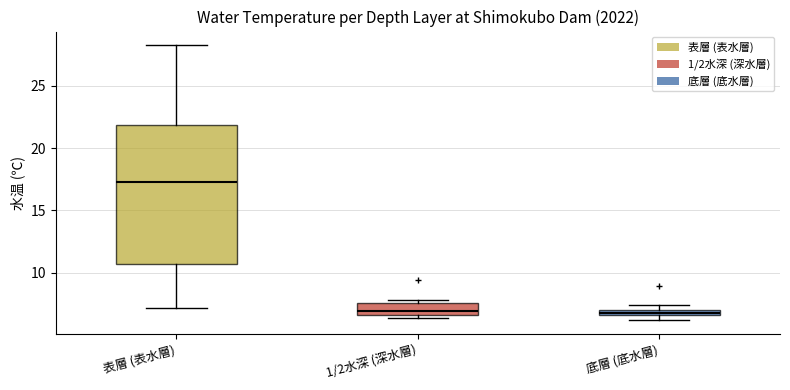

Where is the upper edge of the box for 底層 (底水層) on the y-axis? The values are not printed on the chart, so give them approximately, as read against the axis.

7.0